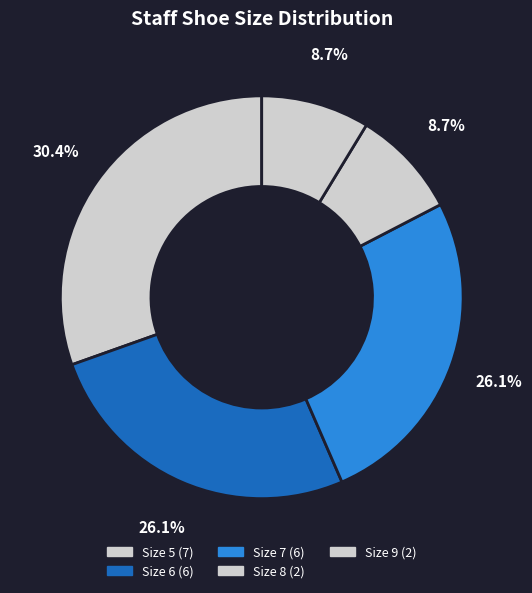

How many slices are in this pie chart?

5